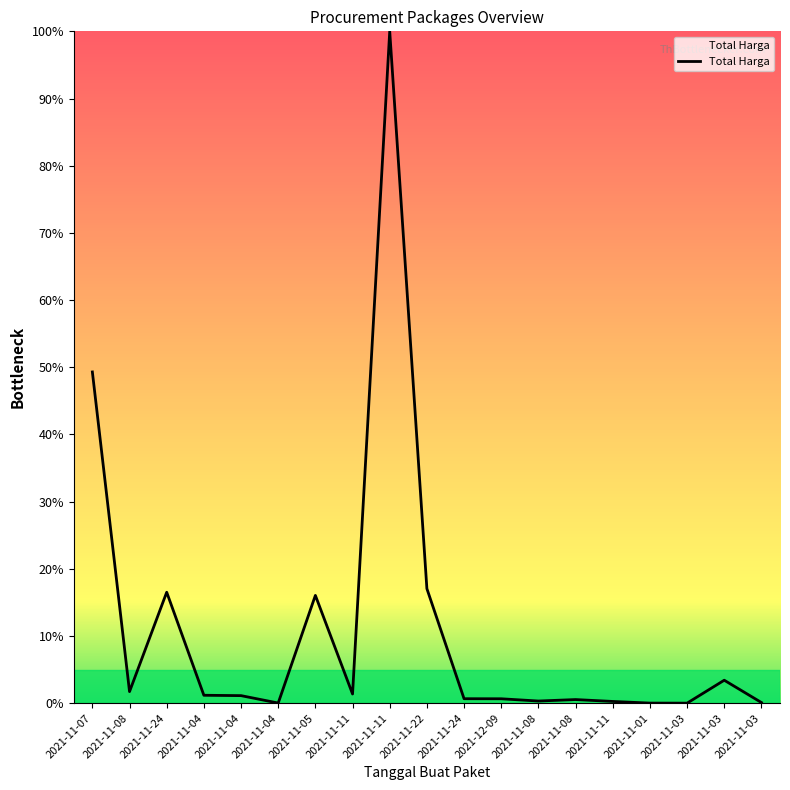

How many lines are shown in the chart?

1